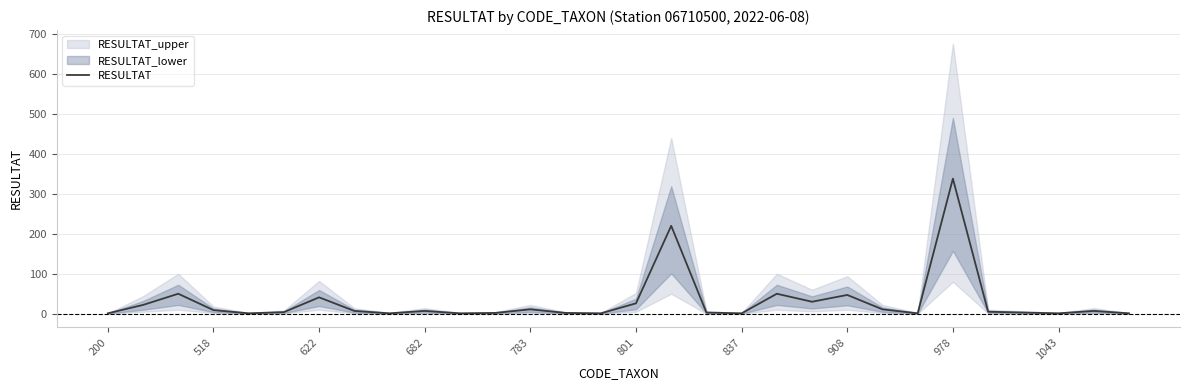

How many interior local valleys (lower than both neighbors) does the data have?

8